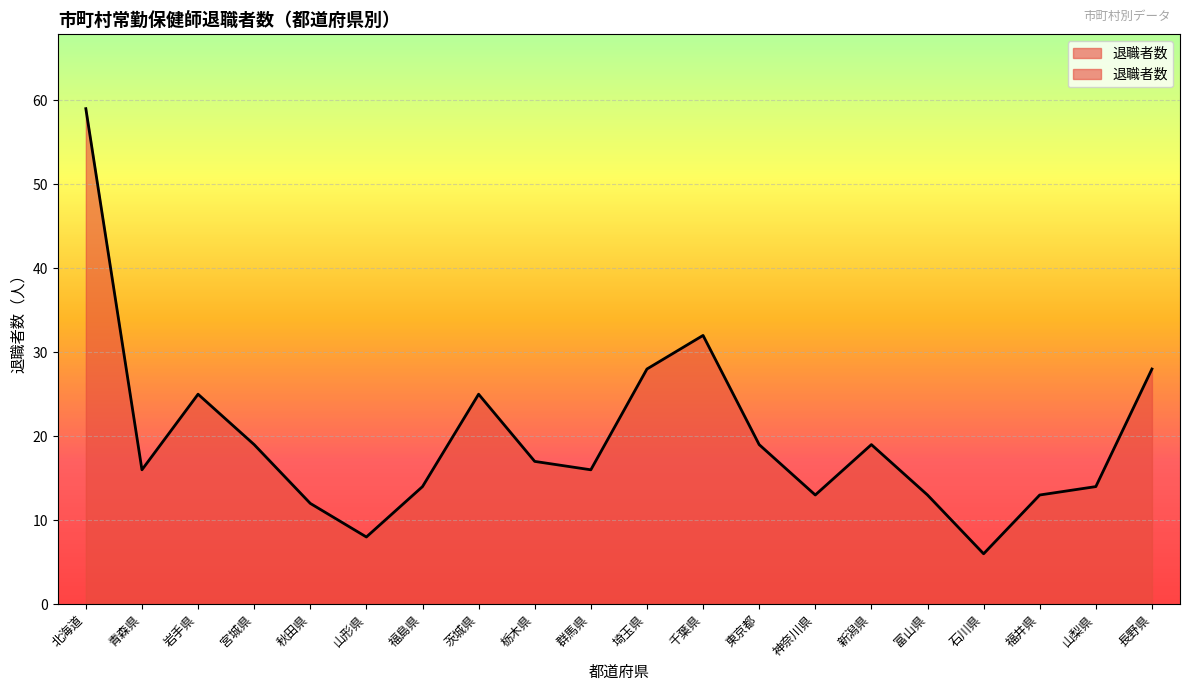

Which label corresponds to the smallest value in the chart?

石川県